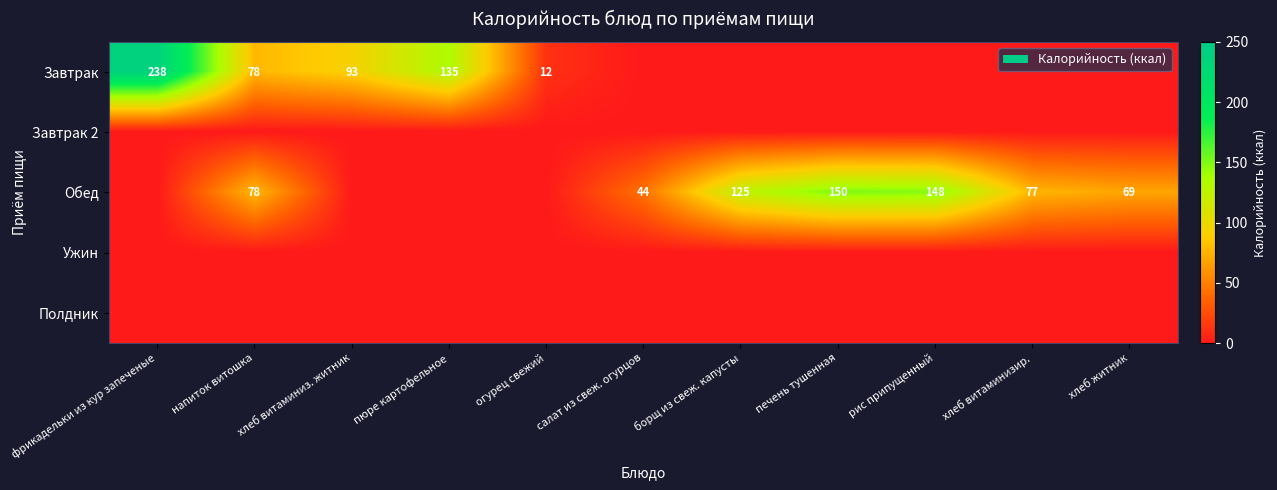

The value of Обед at хлеб витаминизир. is 77. True or false?

True